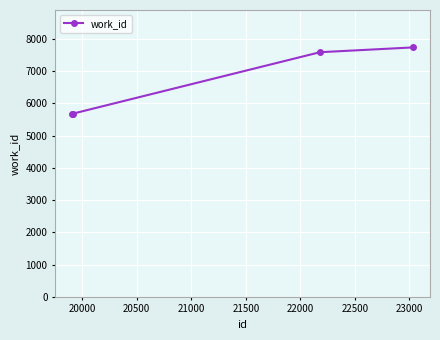

Reading left to right, extract all data points from this chart.

5681	5681	7590	7739